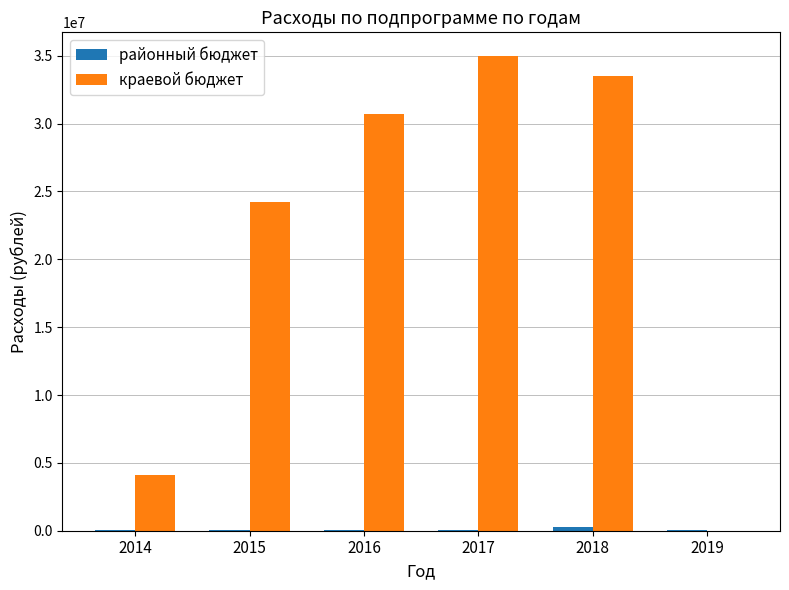

Between 2014 and 2016, which series saw the biggest shift?

краевой бюджет